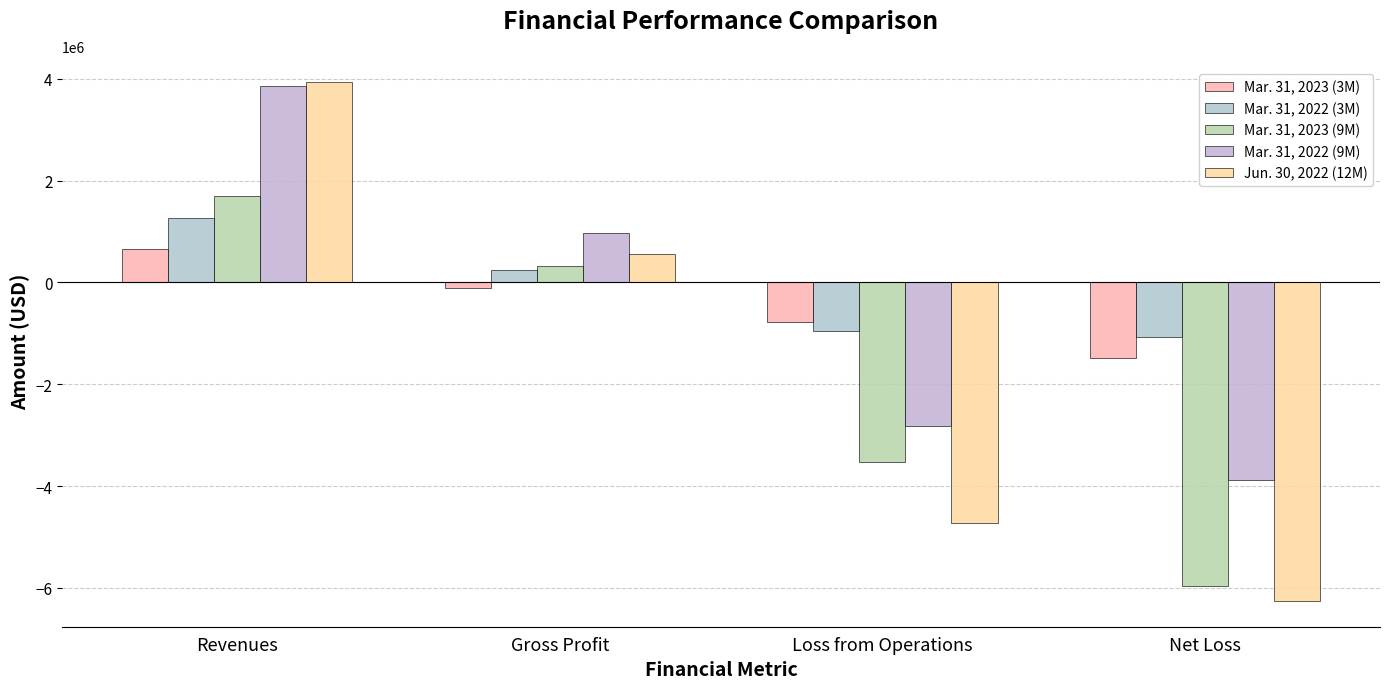

Is it true that Mar. 31, 2022 (9M) equals -3932872 at Loss from Operations?

False